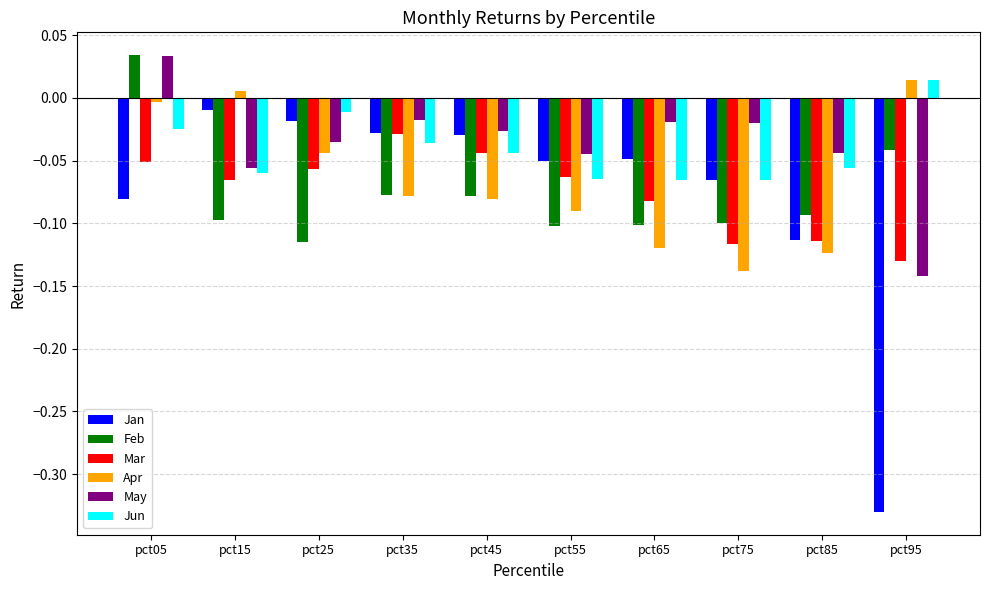

Which series has the largest total across all categories?

May